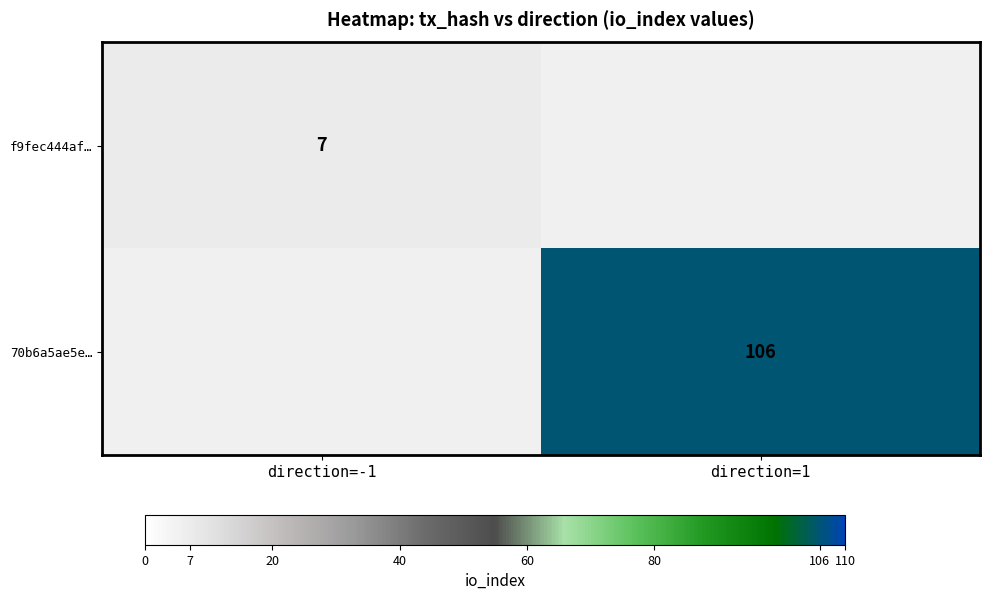

What is the maximum value shown in the chart?

106